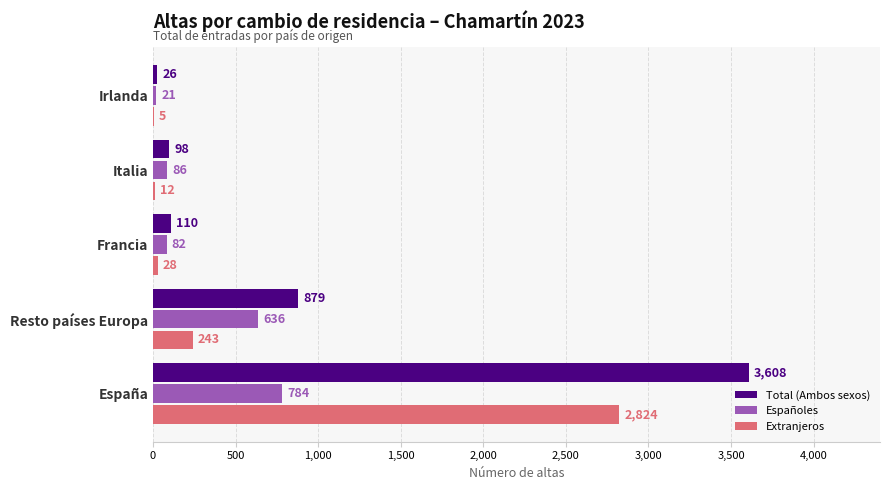

True or false: Total (Ambos sexos) has a value of 502 at Resto países Europa.

False